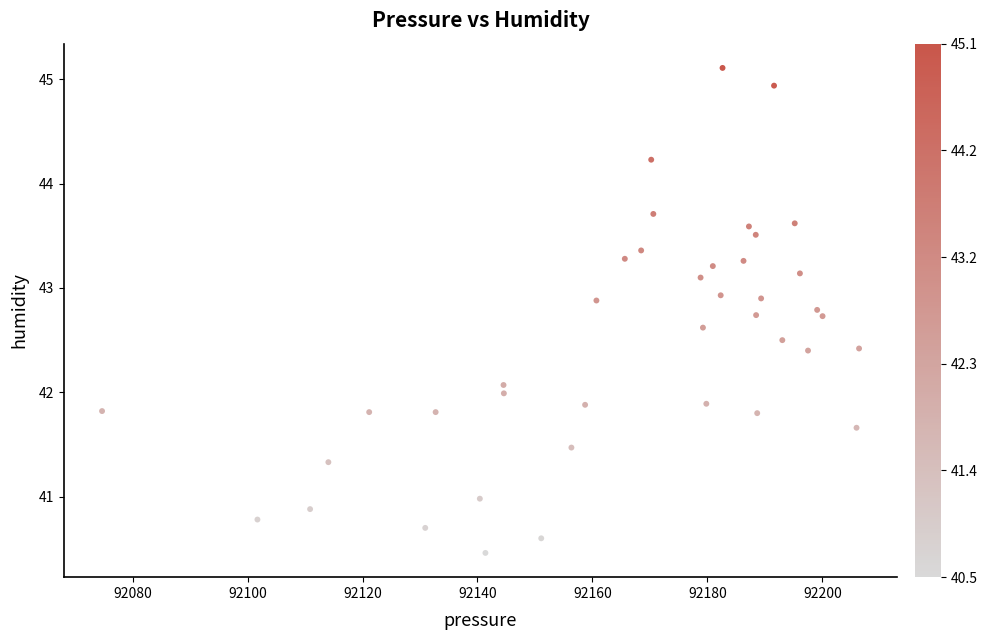

What is the range of X values (max minus min)?

131.7